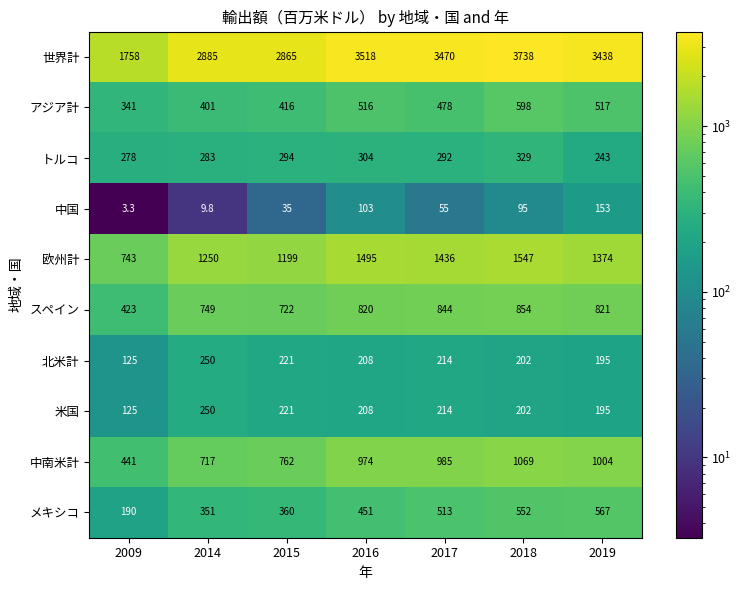

Which series has the widest spread of values?

世界計